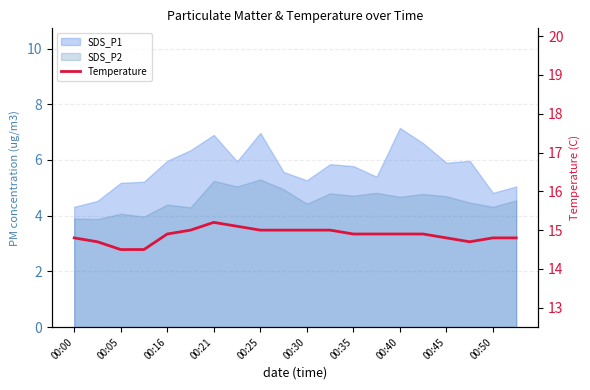

How many points are higher than both their immediate neighbors (excluding endpoints)?

1